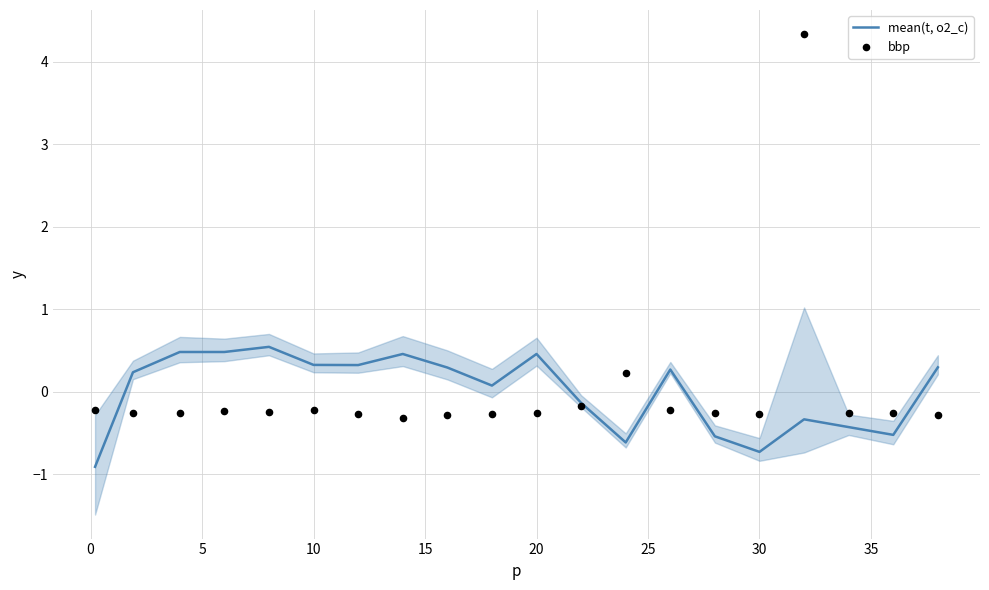

What is the lowest value of the mean(t, o2_c) series?

-0.9